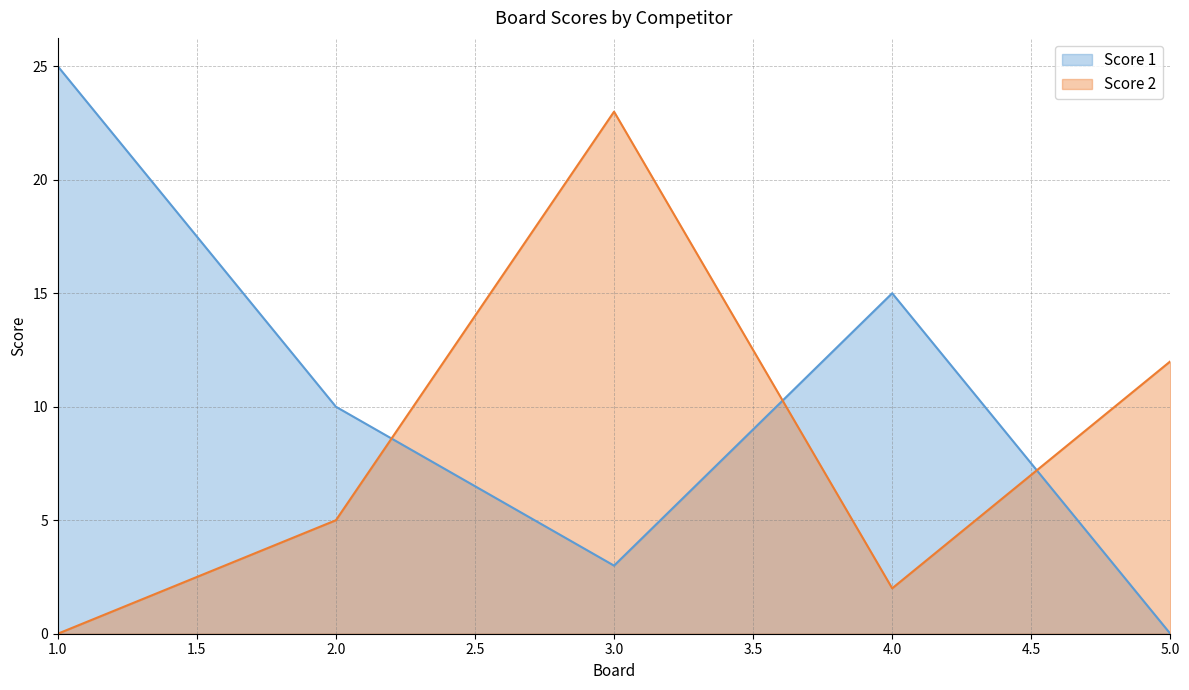

True or false: Score 2 has a value of 5 at 2.0.

True